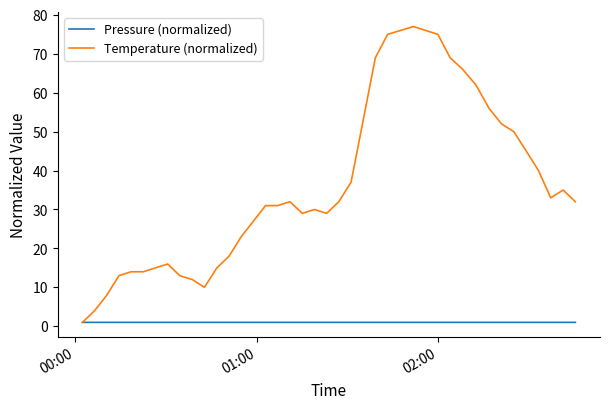

Reading right to left, extract all data points from this chart.

Pressure (normalized): 1.0	1.0	1.0	1.0	1.0	1.0	1.0	1.0	1.0	1.0	1.0	1.0	1.0	1.0	1.0	1.0	1.0	1.0	1.0	1.0	1.0	1.0	1.0	1.0	1.0	1.0	1.0	1.0	1.0	1.0	1.0	1.0	1.0	1.0	1.0	1.0	1.0	1.0	1.0	1.0
Temperature (normalized): 32.0	35.0	33.0	40.0	45.0	50.0	52.0	56.0	62.0	66.0	69.0	75.0	76.0	77.0	75.0	69.0	53.0	37.0	32.0	29.0	30.0	29.0	32.0	31.0	31.0	27.0	23.0	18.0	15.0	10.0	12.0	13.0	16.0	15.0	14.0	14.0	13.0	8.0	4.0	1.0